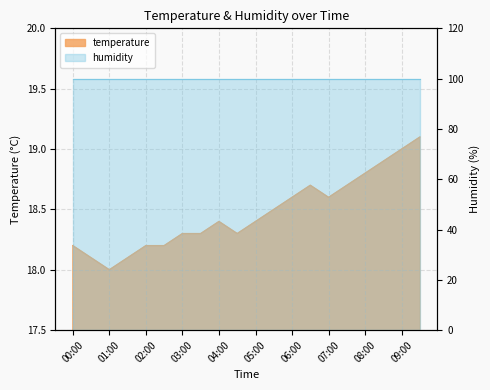

How many points are lower than both their immediate neighbors (excluding endpoints)?

3